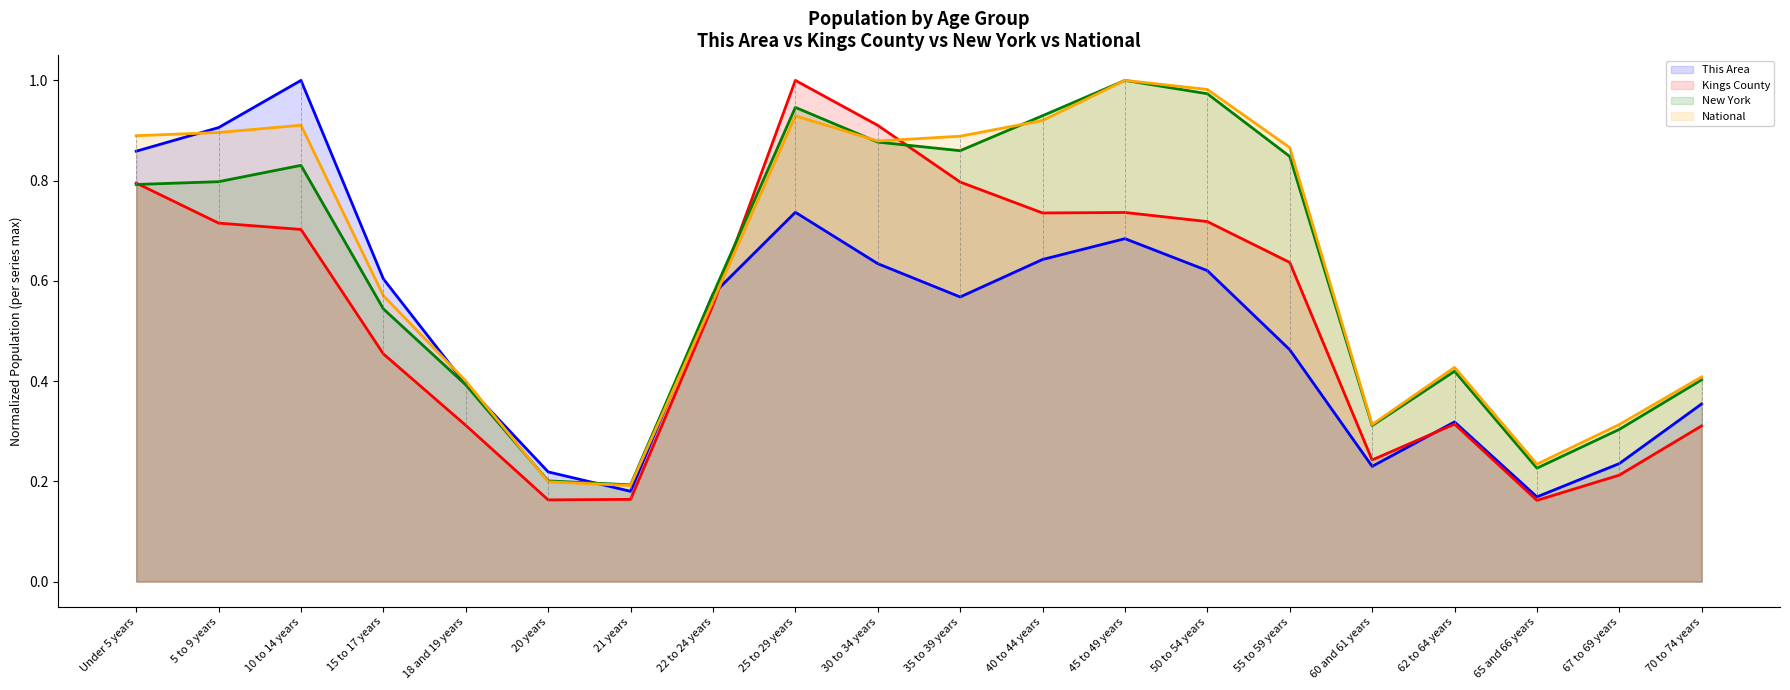

Where is This Area nearest to the value 0?

65 and 66 years